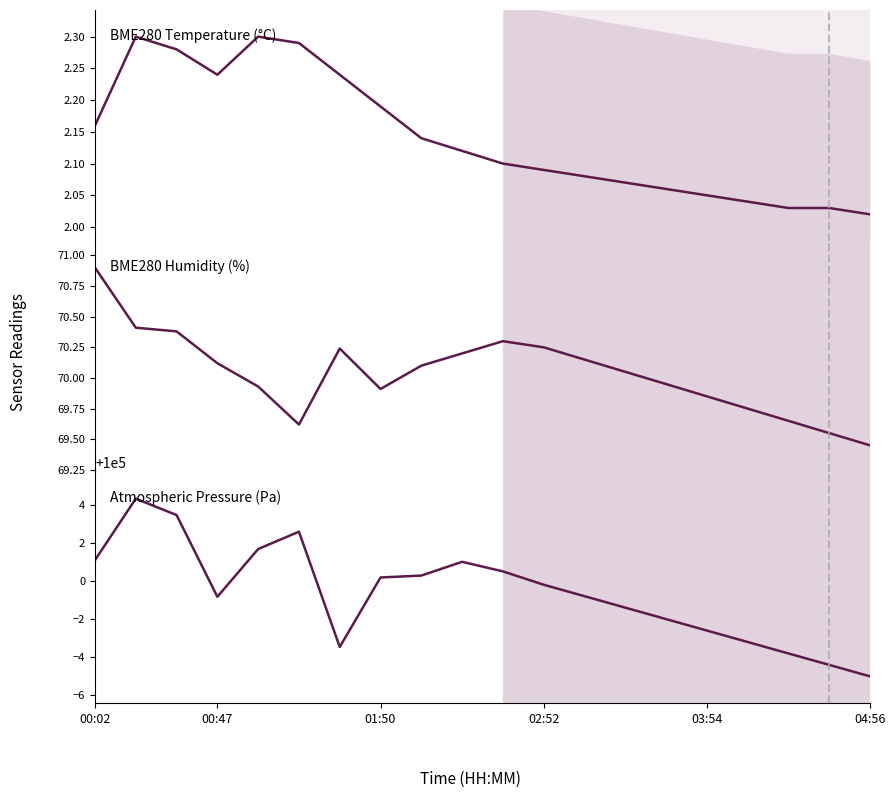

What is the minimum value for BME280 Temperature (°C)?

2.0